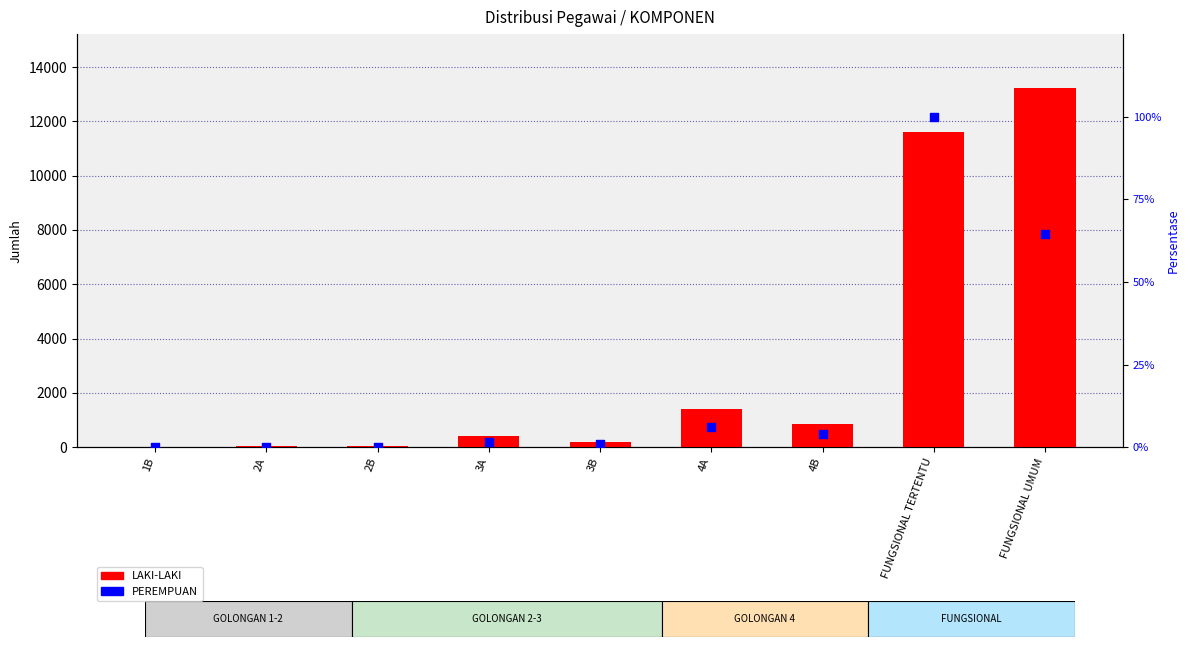

Which series contains the highest Y value?

LAKI-LAKI